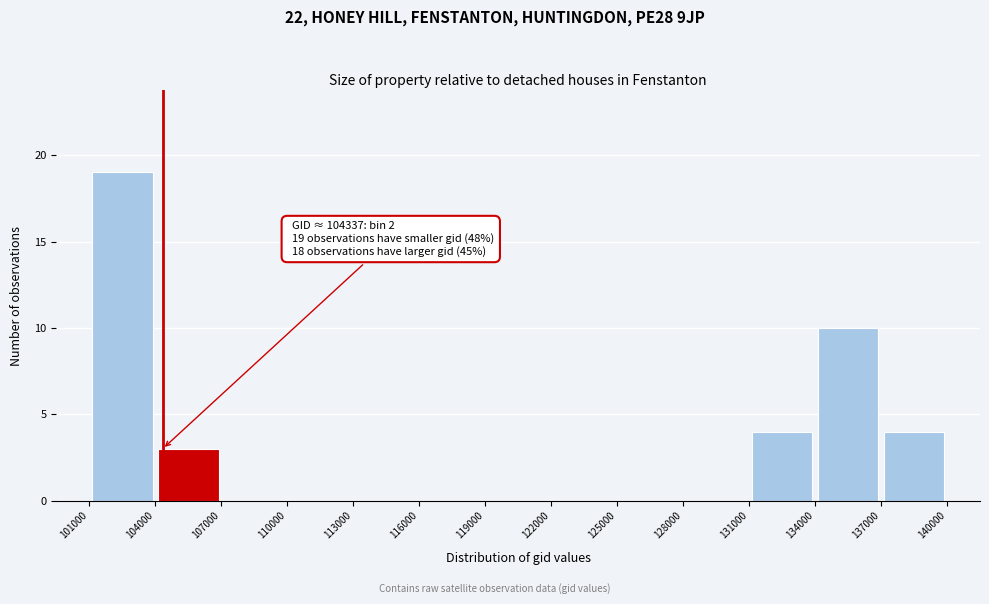

Over which range of the x-axis is the bar tallest?

101000 to 104000